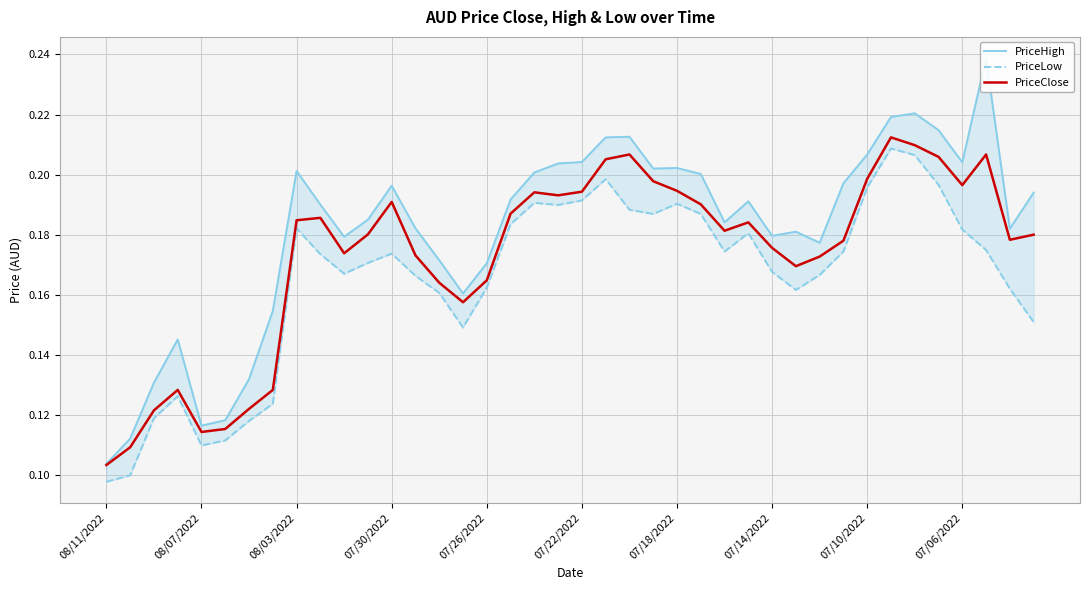

True or false: PriceClose and PriceHigh cross at least once.

False